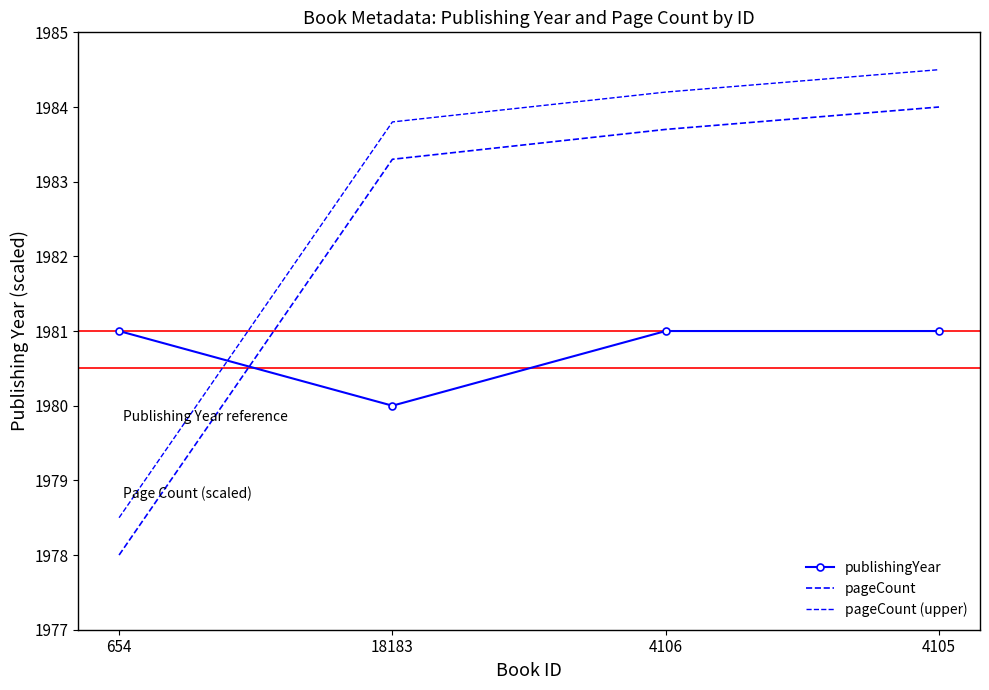

What is the value of the publishingYear point at the 3rd from the left?

1981.0